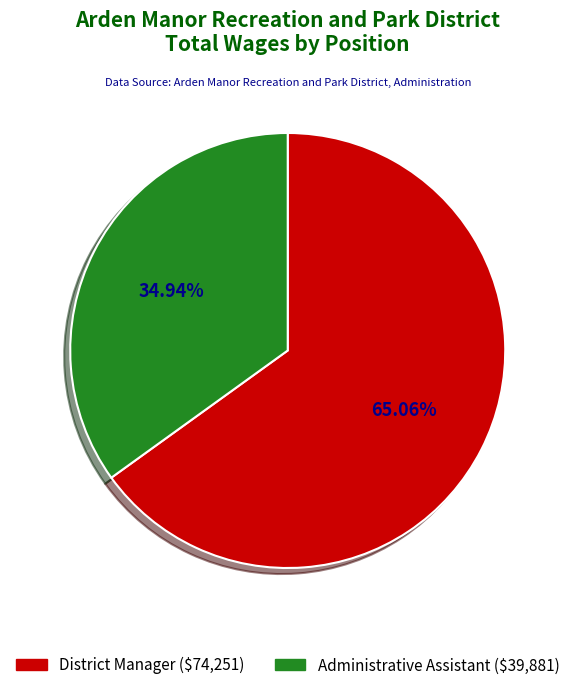

Which slice is the smallest?

Administrative Assistant